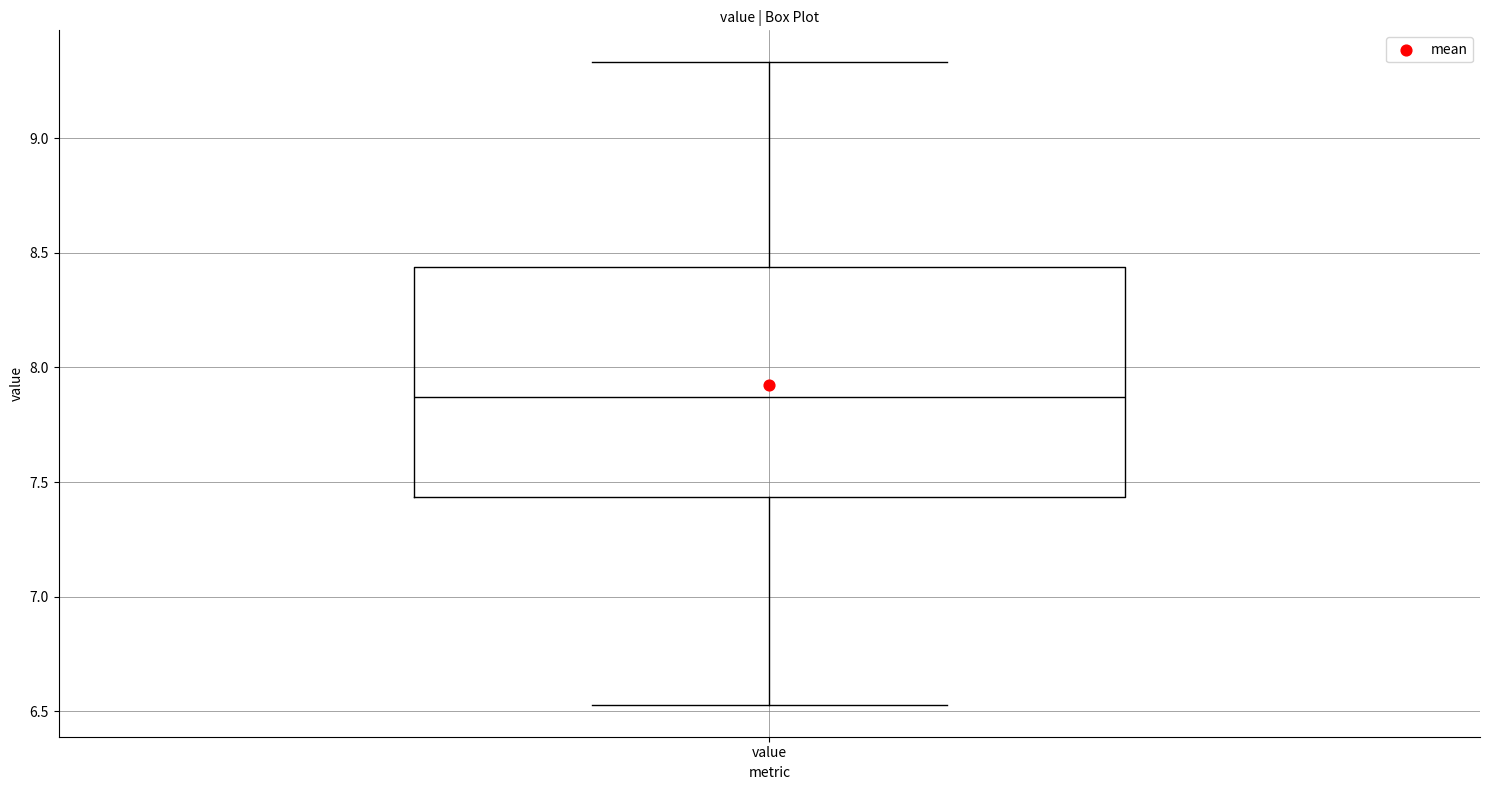

Read this box plot against the y-axis: the position of the median line, the range covered by the box, and the ends of both whiskers. The values are not printed on the chart, so give them approximately, as read against the axis.

median 7.85, box 7.45 to 8.45, whiskers 6.55 to 9.35